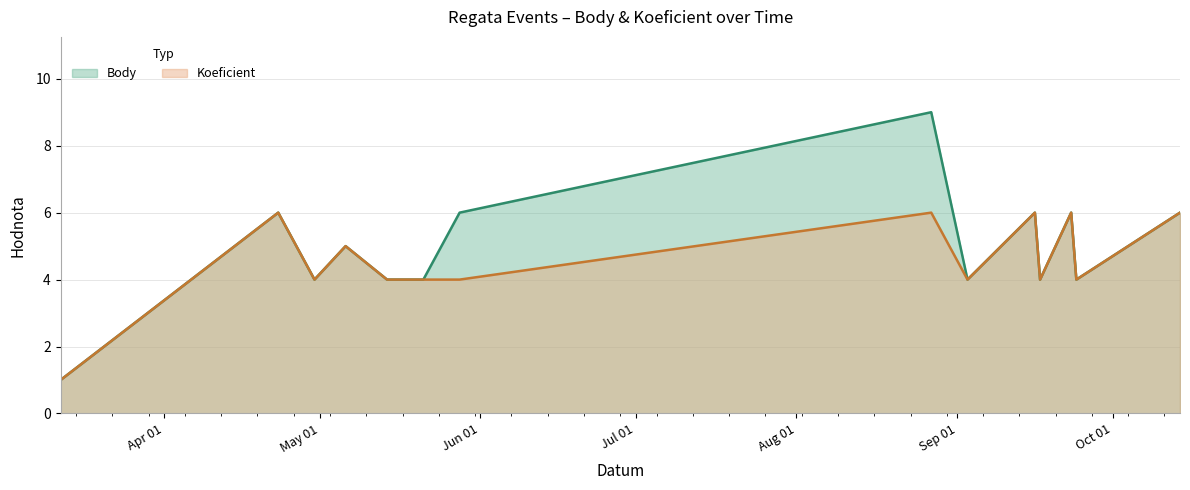

Is the value of Koeficient at 2011-09-16 greater than the value of Body at 2011-04-30?

Yes